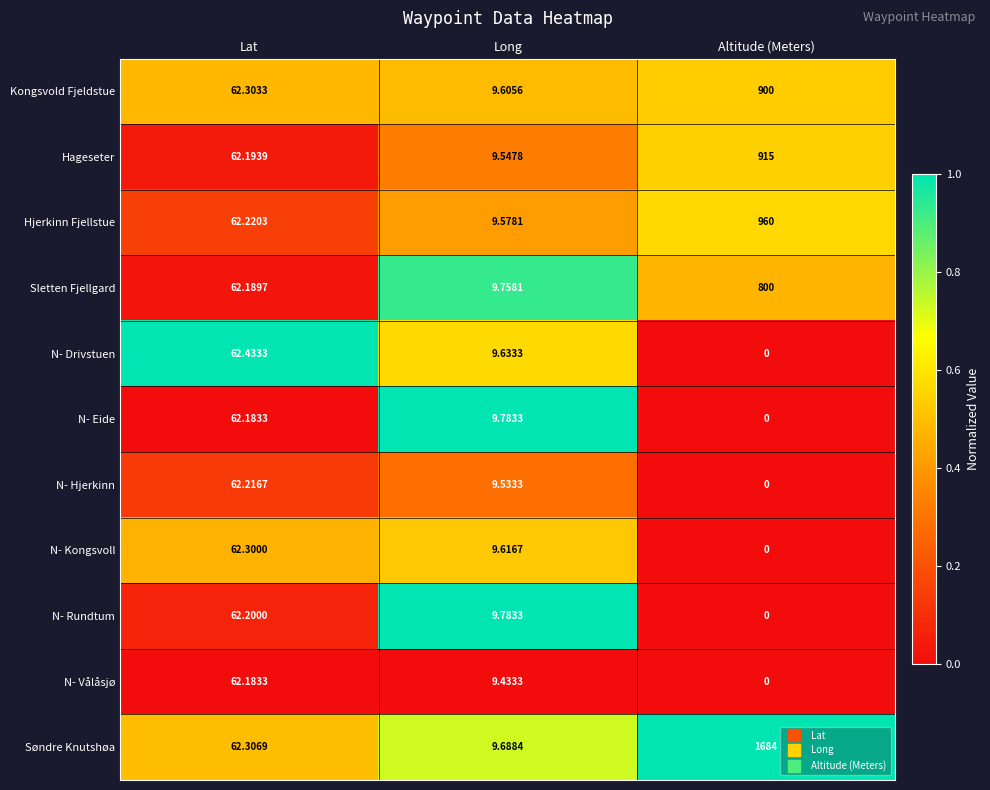

What is the greatest value displayed?

1684.0